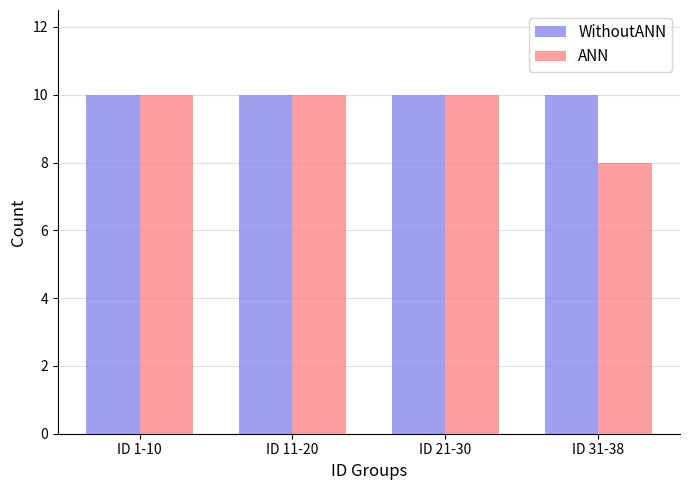

How many groups of bars are there?

4